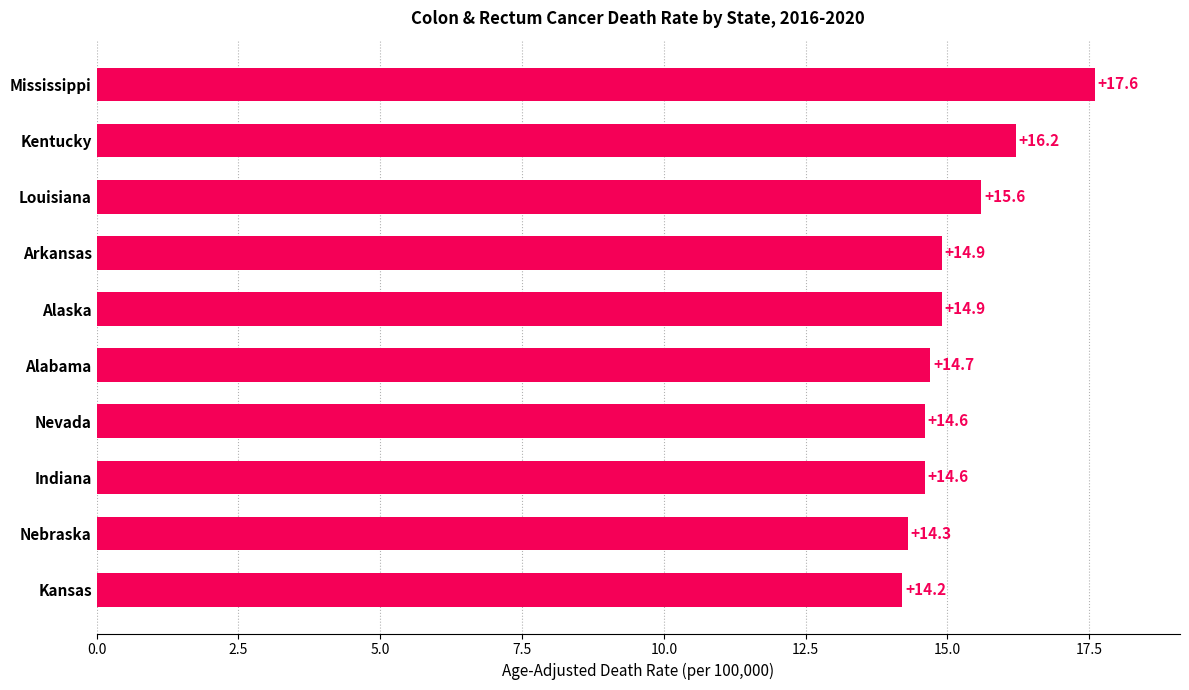

What is the ratio of the value at Alabama to the value at Kansas?

1.0